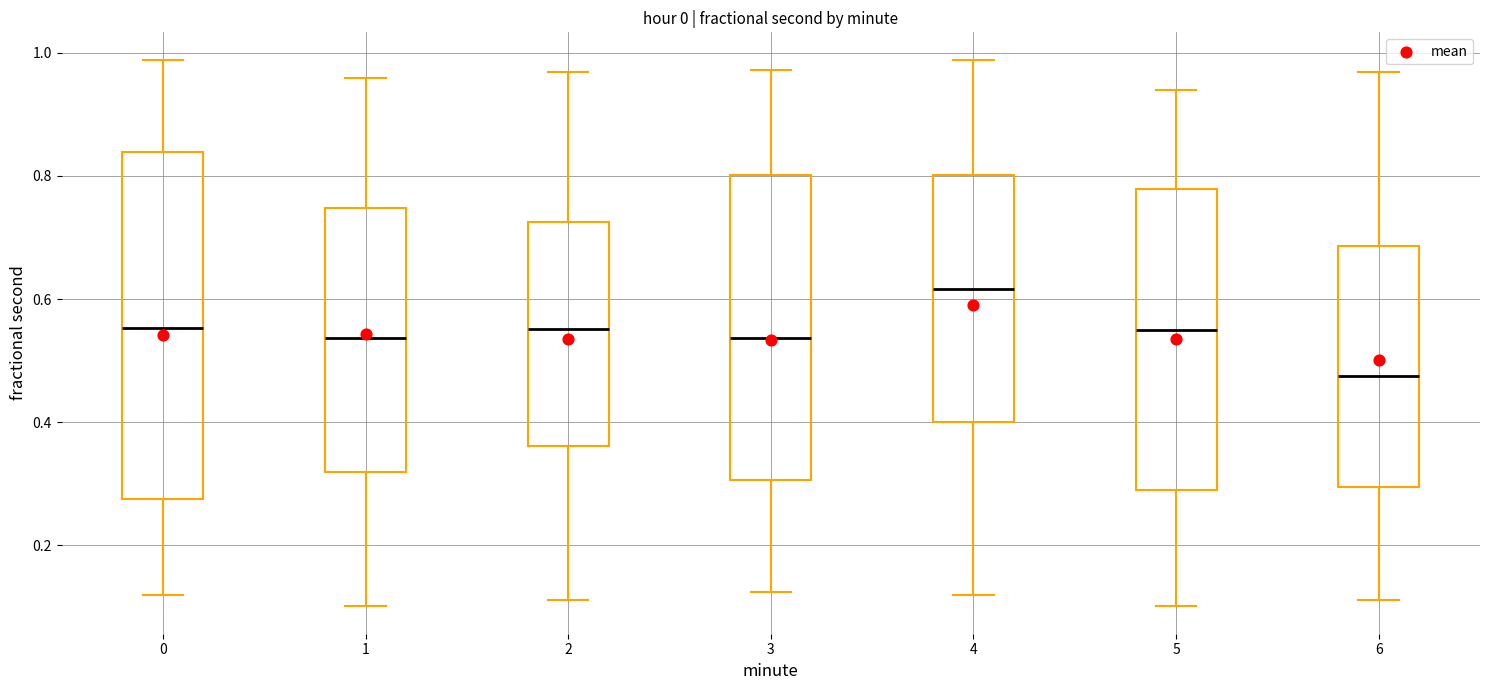

Reading left to right, read every box against the y-axis: the position of its median line, the range the box covers, and the ends of its whiskers. The values are not printed on the chart, so give them approximately, as read against the axis.

0: median 0.56, box 0.28 to 0.84, whiskers 0.12 to 0.98
1: median 0.54, box 0.32 to 0.74, whiskers 0.10 to 0.96
2: median 0.56, box 0.36 to 0.72, whiskers 0.12 to 0.96
3: median 0.54, box 0.30 to 0.80, whiskers 0.12 to 0.98
4: median 0.62, box 0.40 to 0.80, whiskers 0.12 to 0.98
5: median 0.54, box 0.28 to 0.78, whiskers 0.10 to 0.94
6: median 0.48, box 0.30 to 0.68, whiskers 0.12 to 0.96